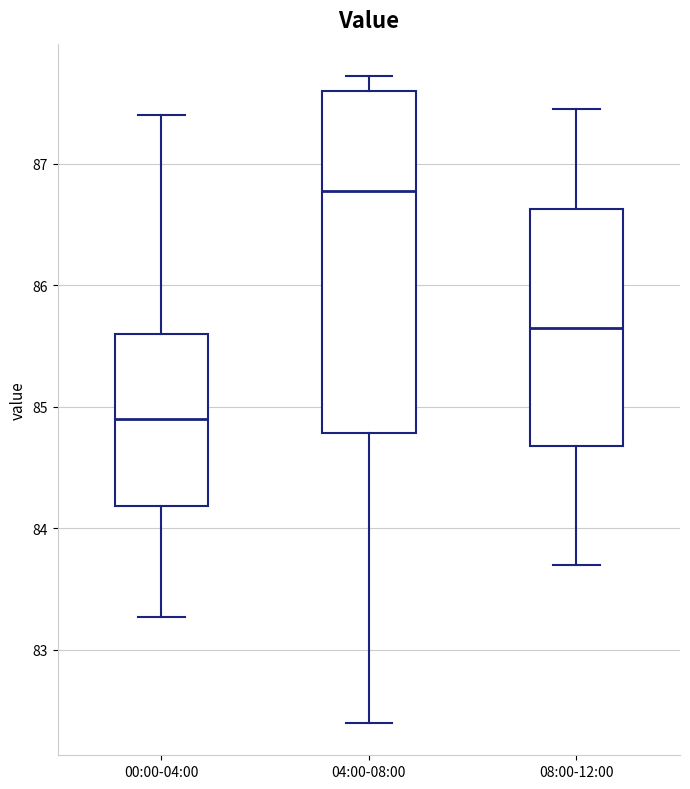

Reading left to right, transcribe this box plot: for each box, give where its median line is, the range the box spans, and where its two whiskers end, as read against the y-axis. The values are not printed on the chart, so give them approximately, as read against the axis.

00:00-04:00: median 84.9, box 84.2 to 85.6, whiskers 83.3 to 87.4
04:00-08:00: median 86.8, box 84.8 to 87.6, whiskers 82.4 to 87.7
08:00-12:00: median 85.7, box 84.7 to 86.6, whiskers 83.7 to 87.5